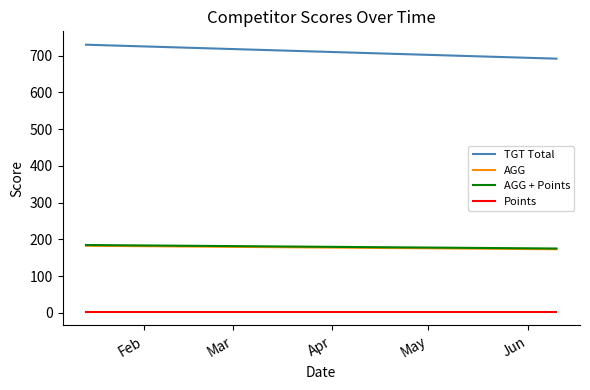

Which has a higher value, Mar or Feb?

Feb